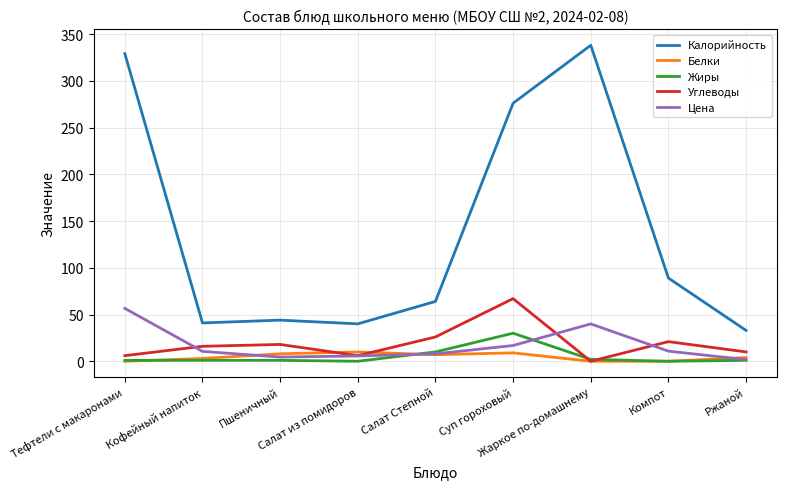

True or false: Белки has a value of 8.0 at Пшеничный.

True